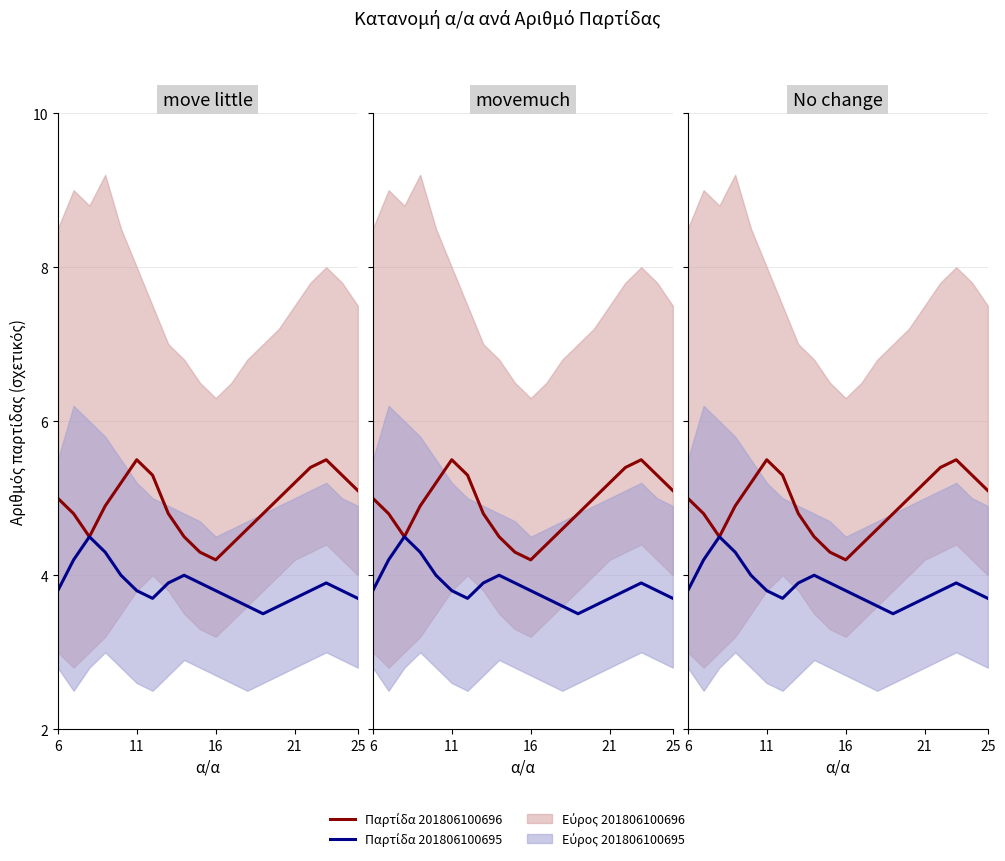

List the series in order of their peak value, highest first.

Παρτίδα 201806100696 (κόκκινο), Παρτίδα 201806100695 (μπλε)